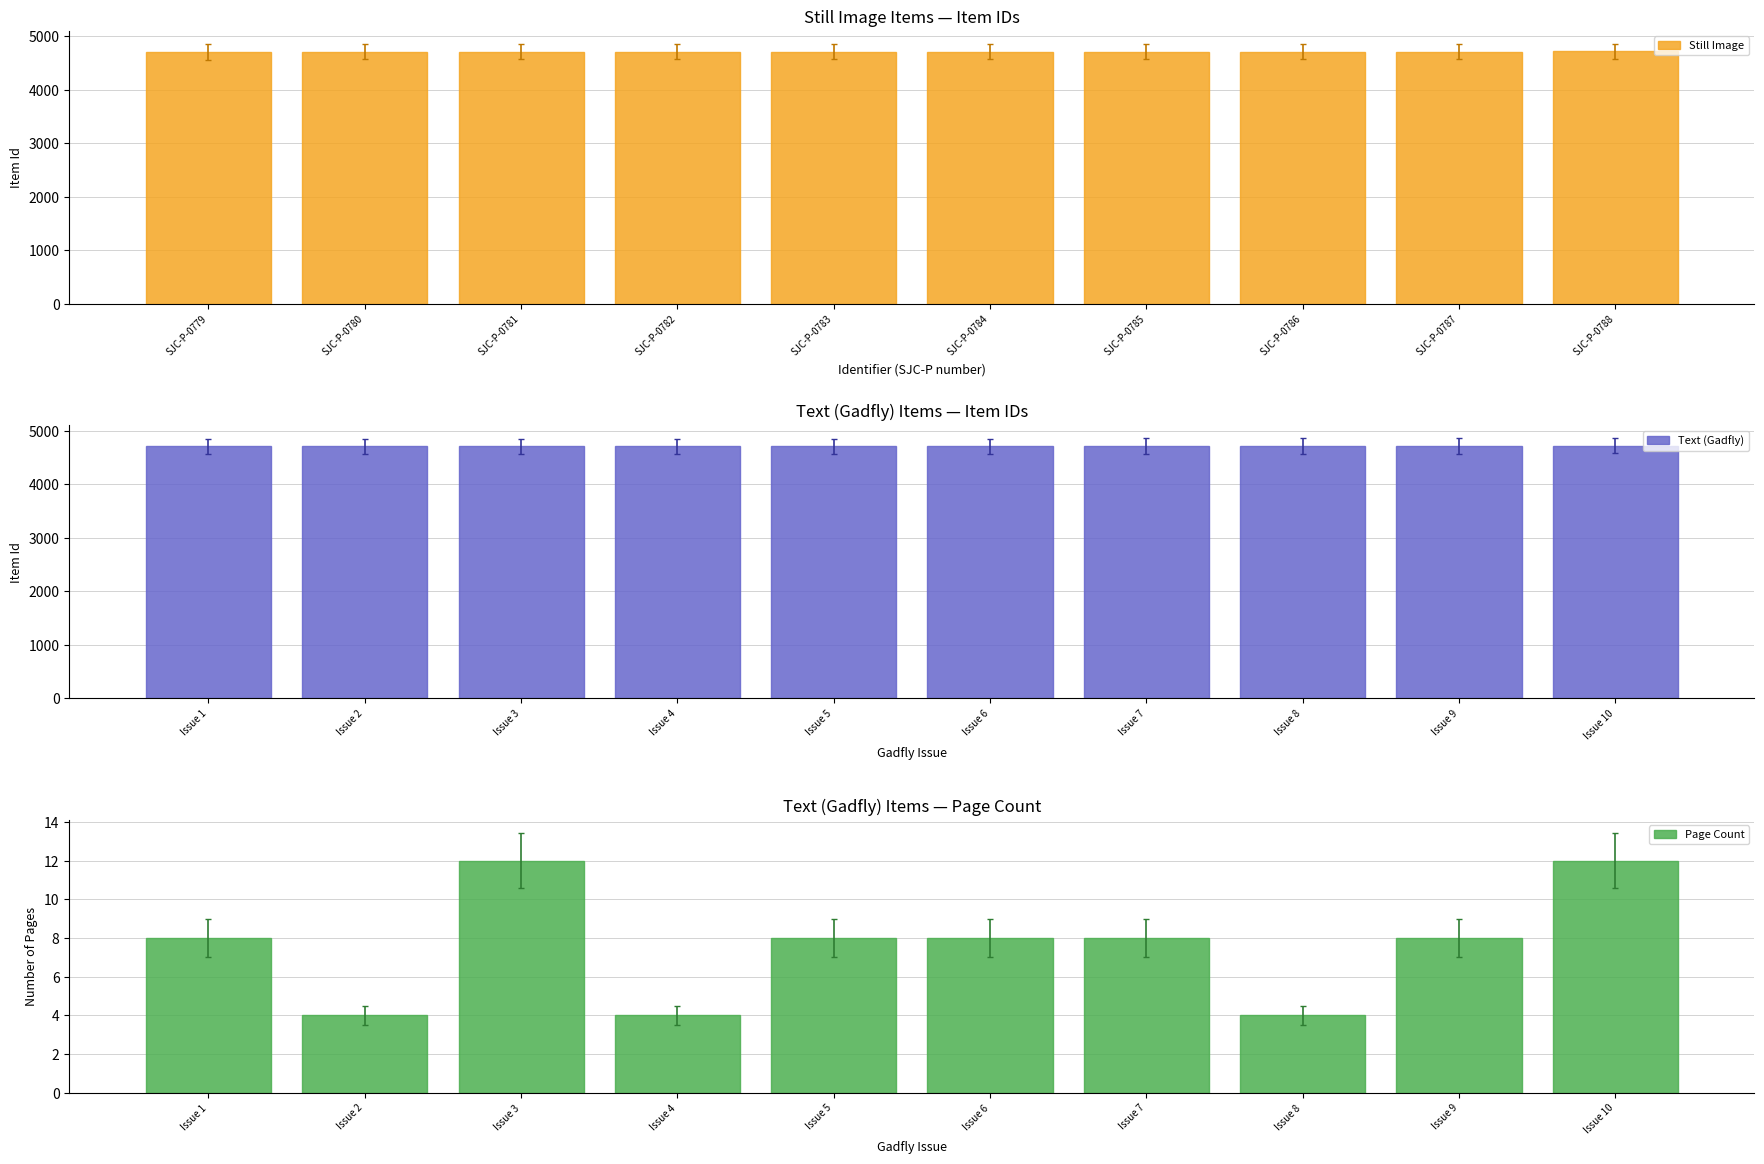

True or false: Still Image has a value of 7420 at SJC-P-0785.

False